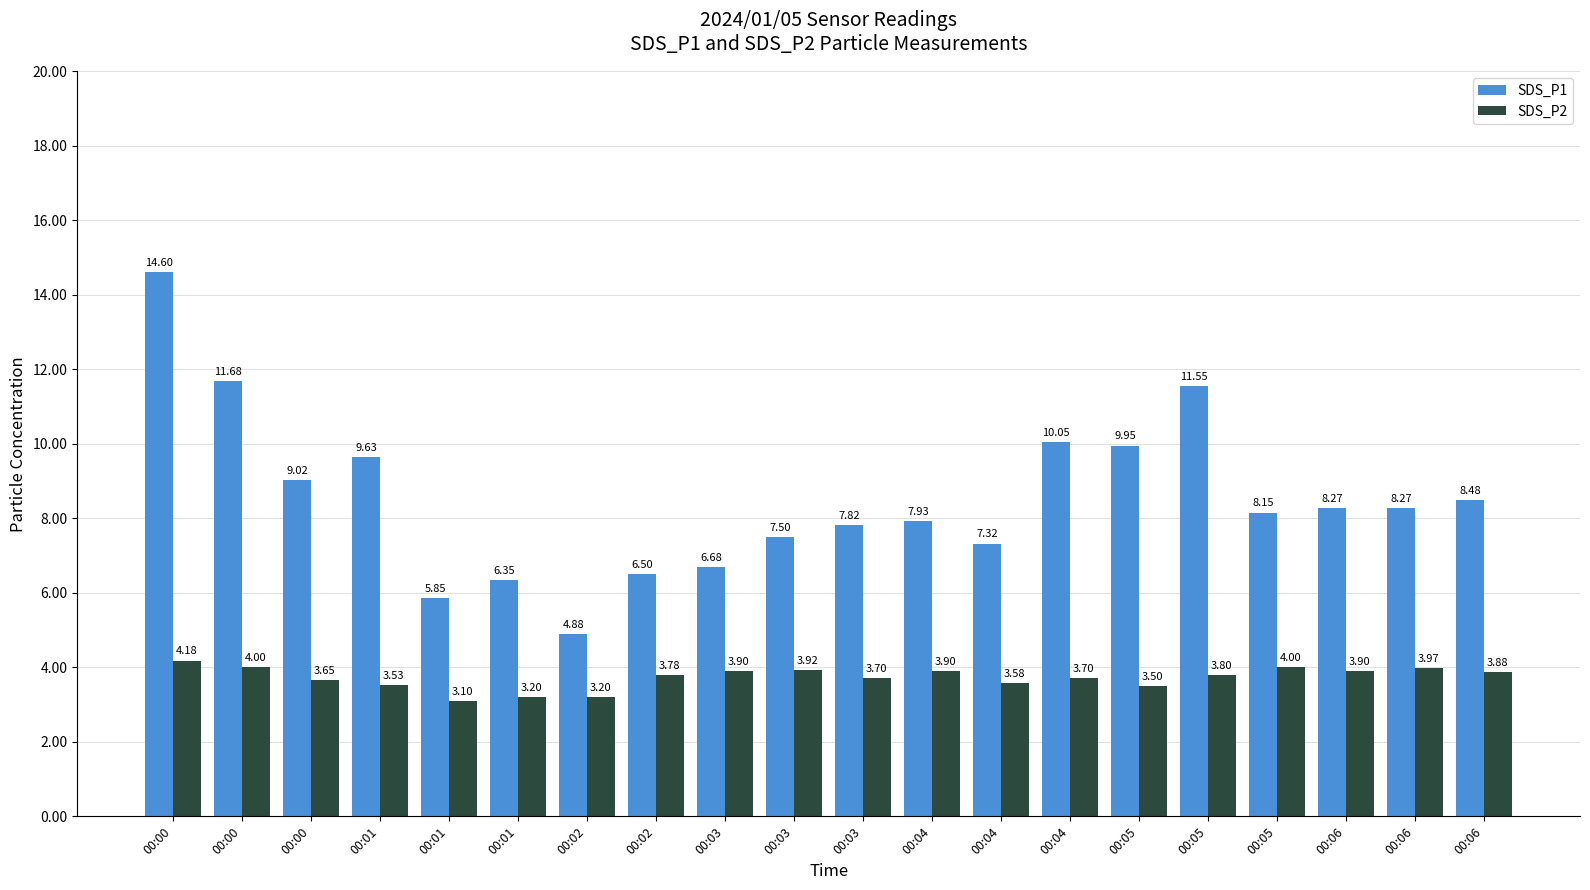

Does the chart contain any negative values?

No